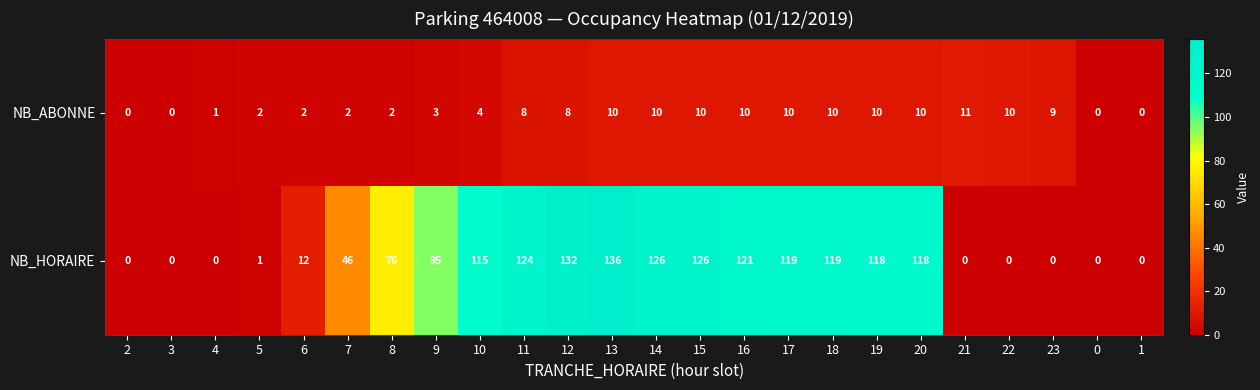

What is the difference between the second highest and second lowest values in the NB_ABONNE series?

10